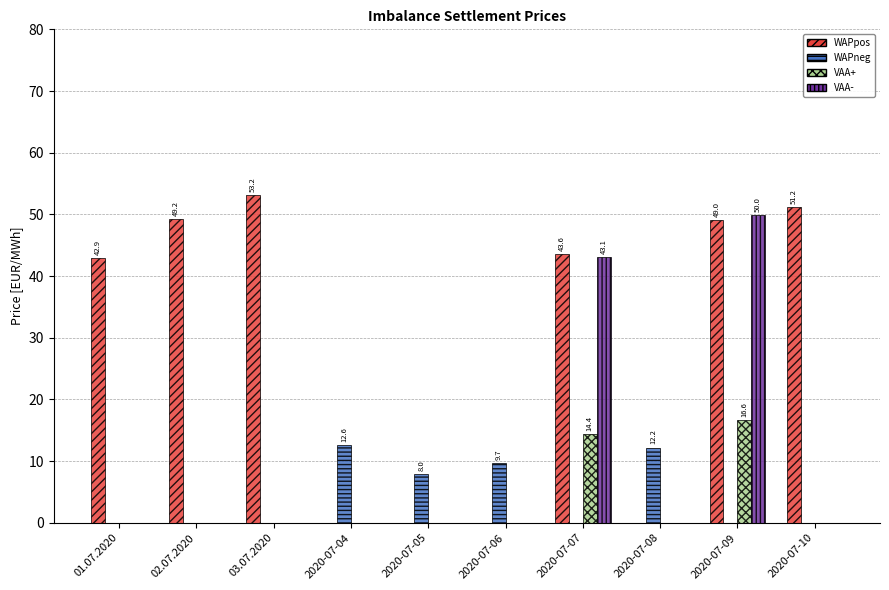

What is the sum of the VAA+ values at 2020-07-07 and 2020-07-04?

14.4